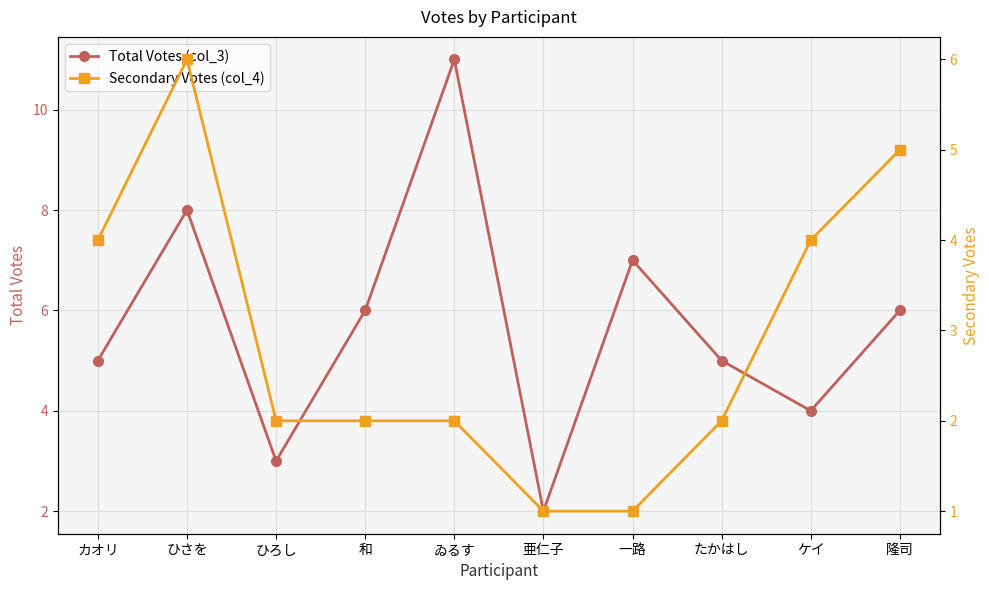

What position from the left is 和?

4